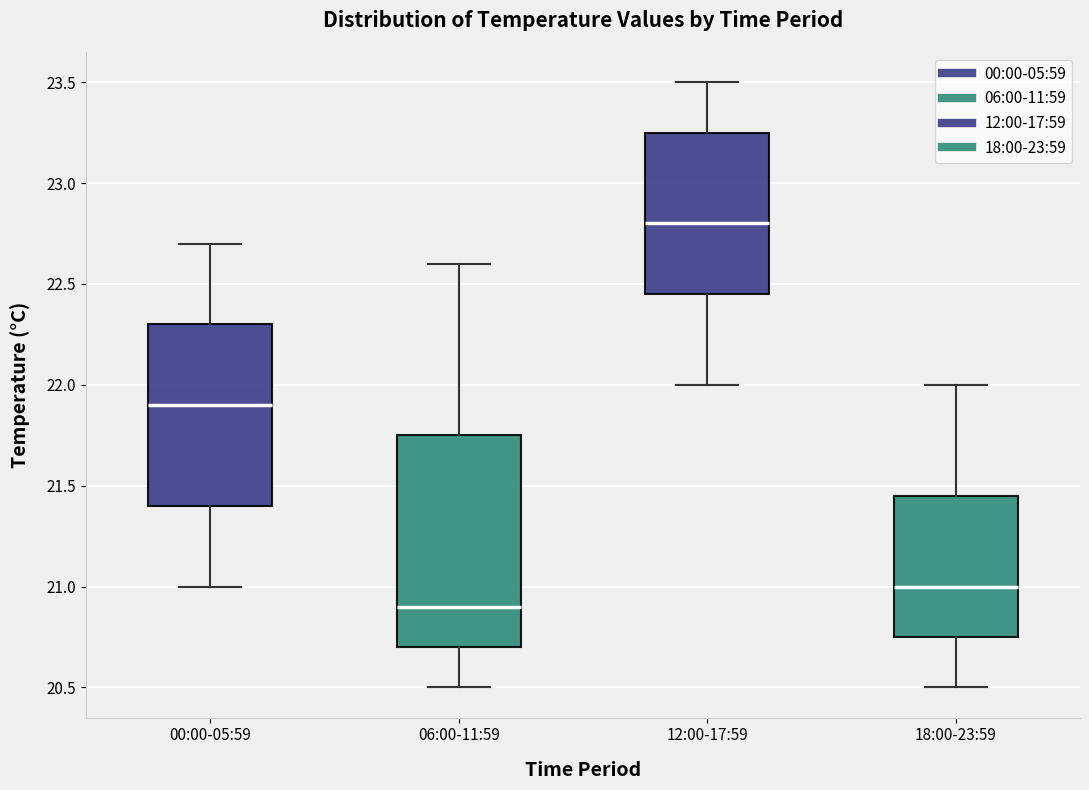

Which box has the highest median line?

12:00-17:59